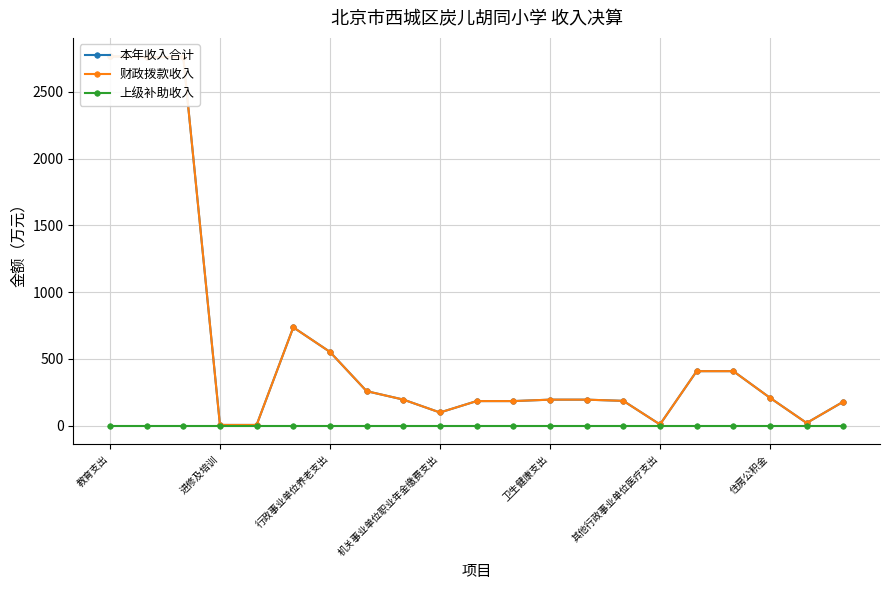

At how many categories does at least one series exceed 1707?

3